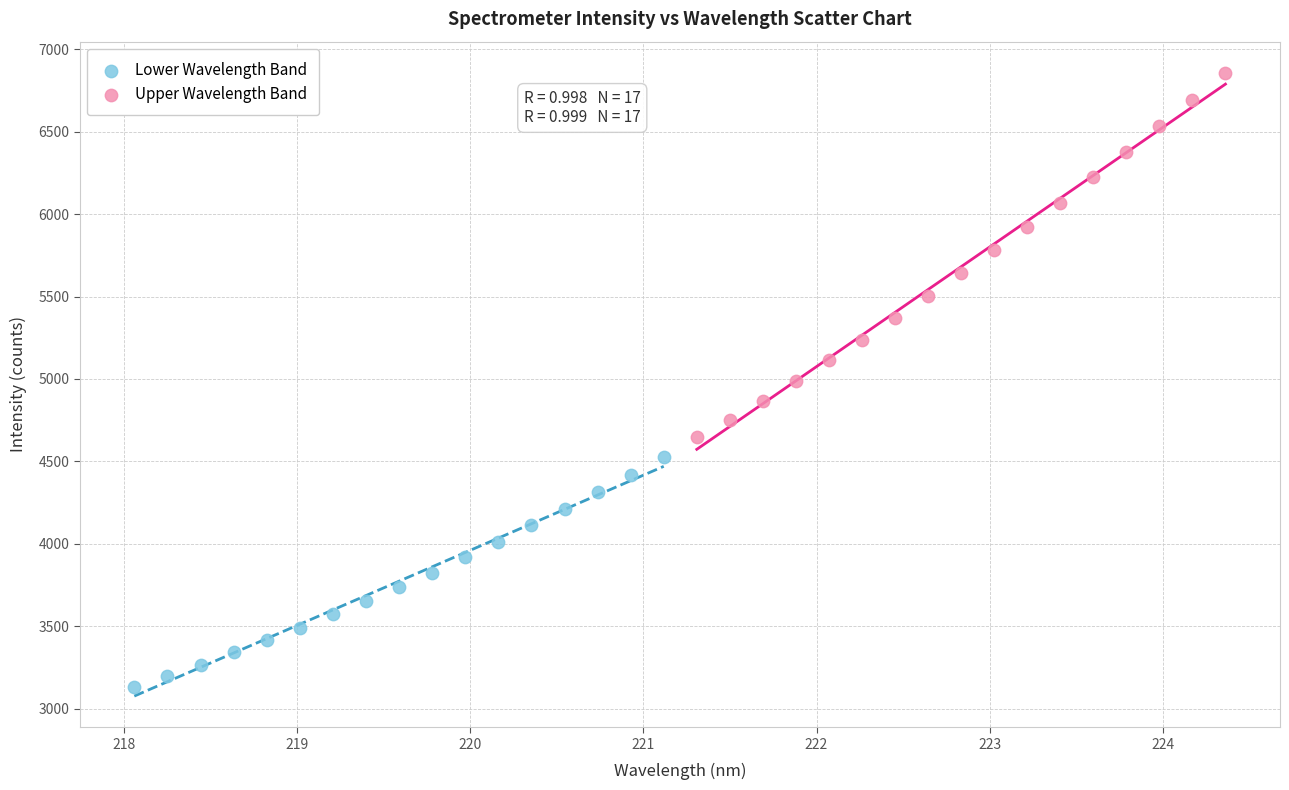

Which series has the widest spread of Y values?

Upper Wavelength Band